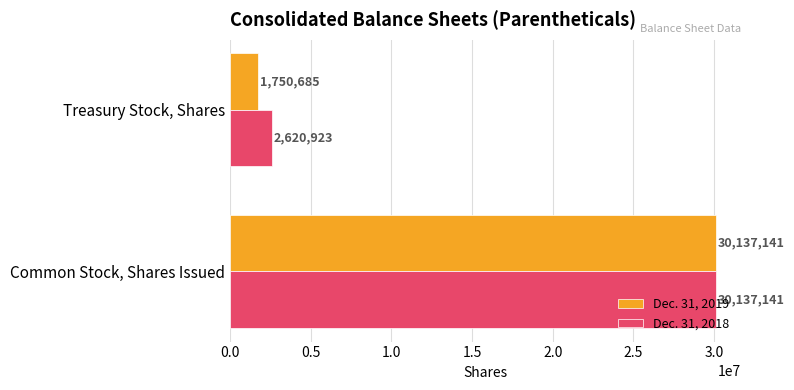

At which category is the sum across all series the highest?

Common Stock, Shares Issued